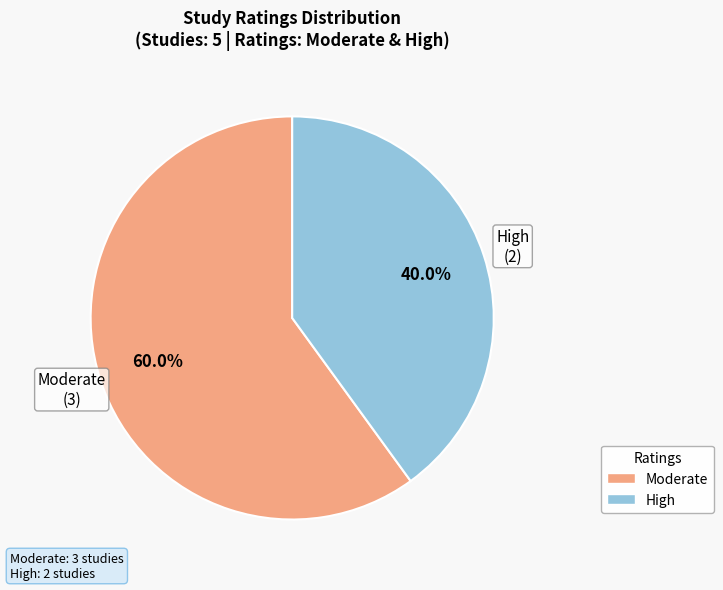

Is there any slice that represents more than half of the pie?

Yes